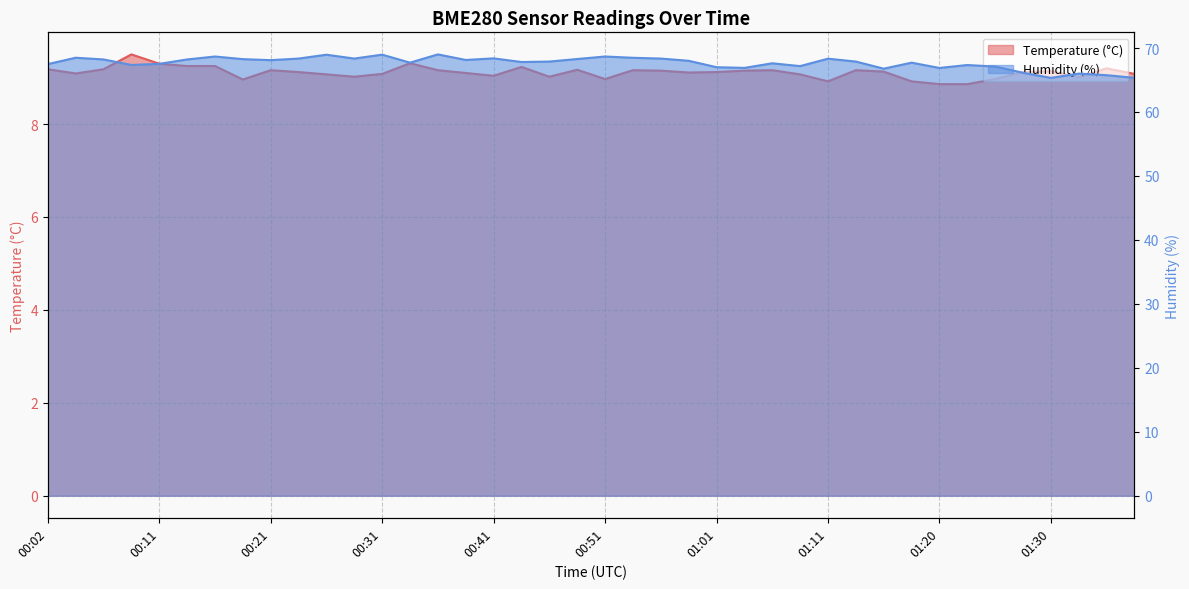

Is it true that Humidity (%) equals 68.3 at 00:24?

True